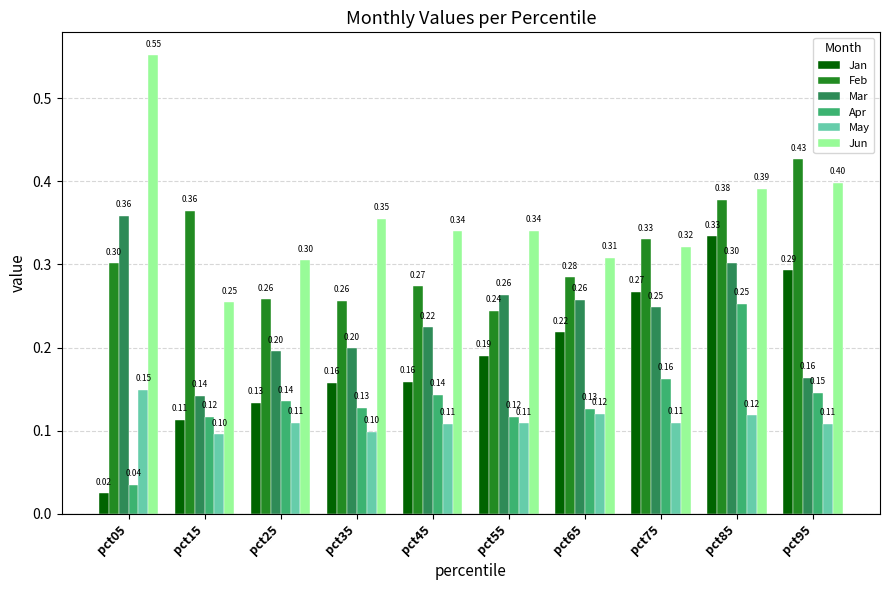

Which series has the largest range (max minus min)?

Jan